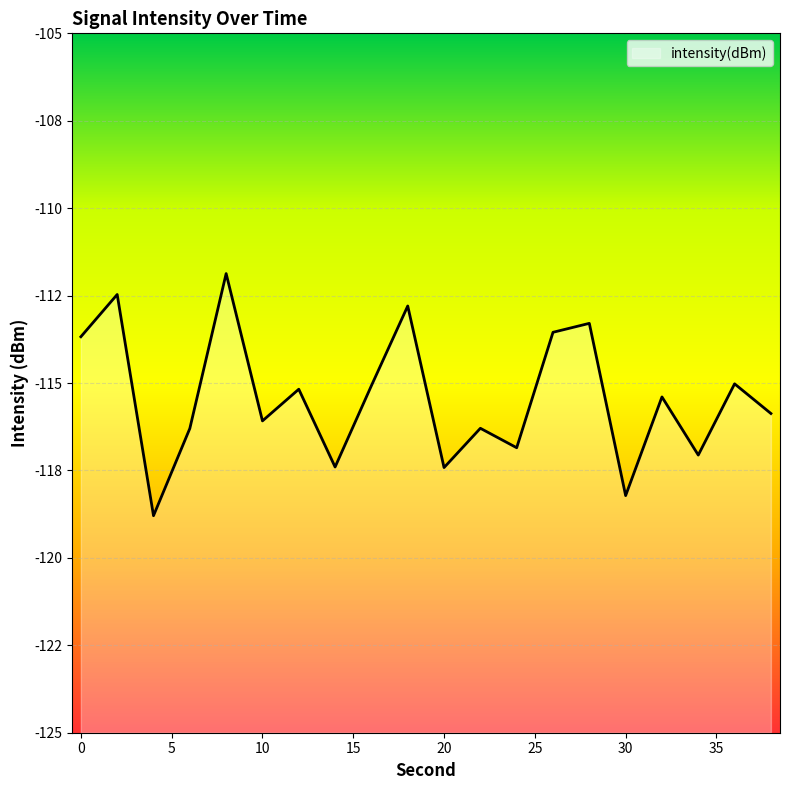

Reading left to right, extract all data points from this chart.

-113.7	-112.5	-118.8	-116.3	-111.9	-116.1	-115.2	-117.4	-115.1	-112.8	-117.4	-116.3	-116.9	-113.5	-113.3	-118.2	-115.4	-117.1	-115.0	-115.9